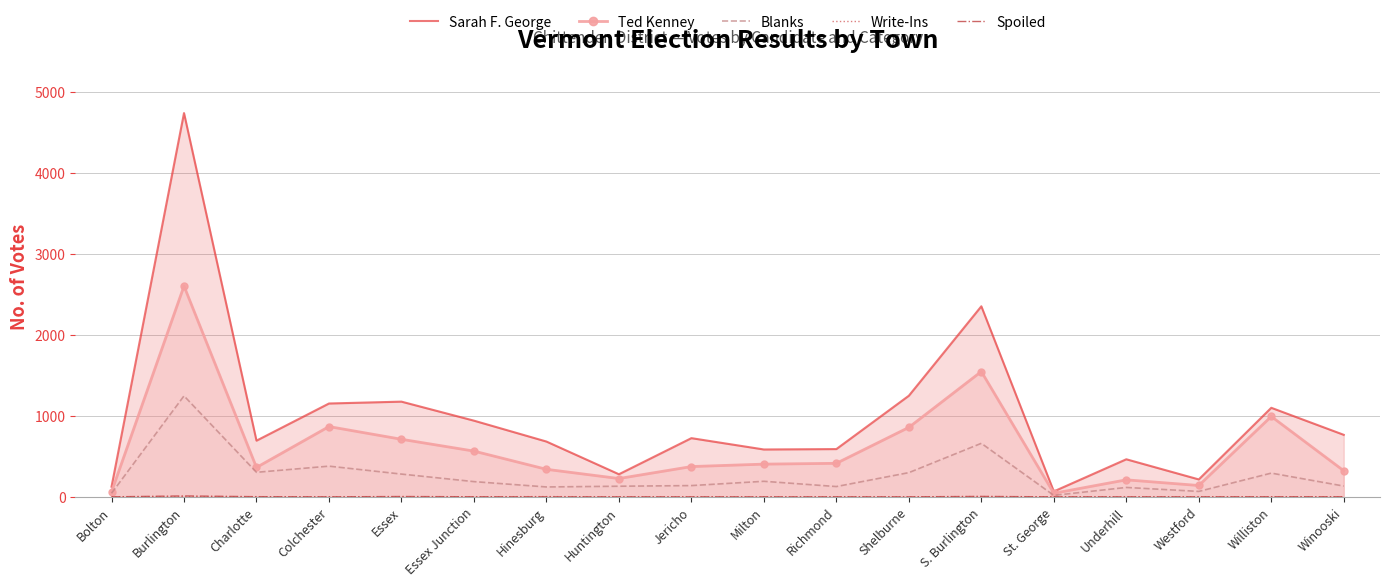

Which category has the lowest value in the Sarah F. George series?

St. George